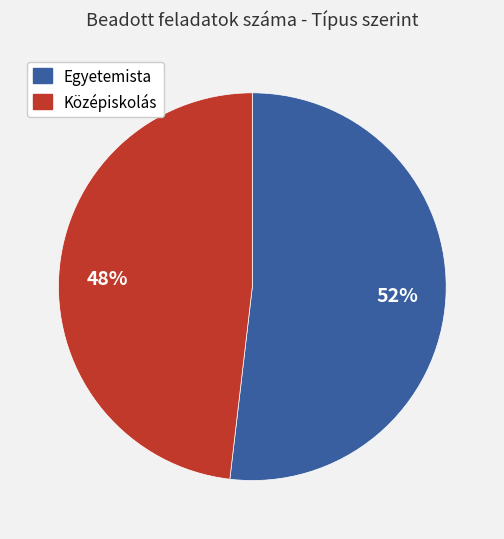

Is it true that Egyetemista is 52% of the pie?

True